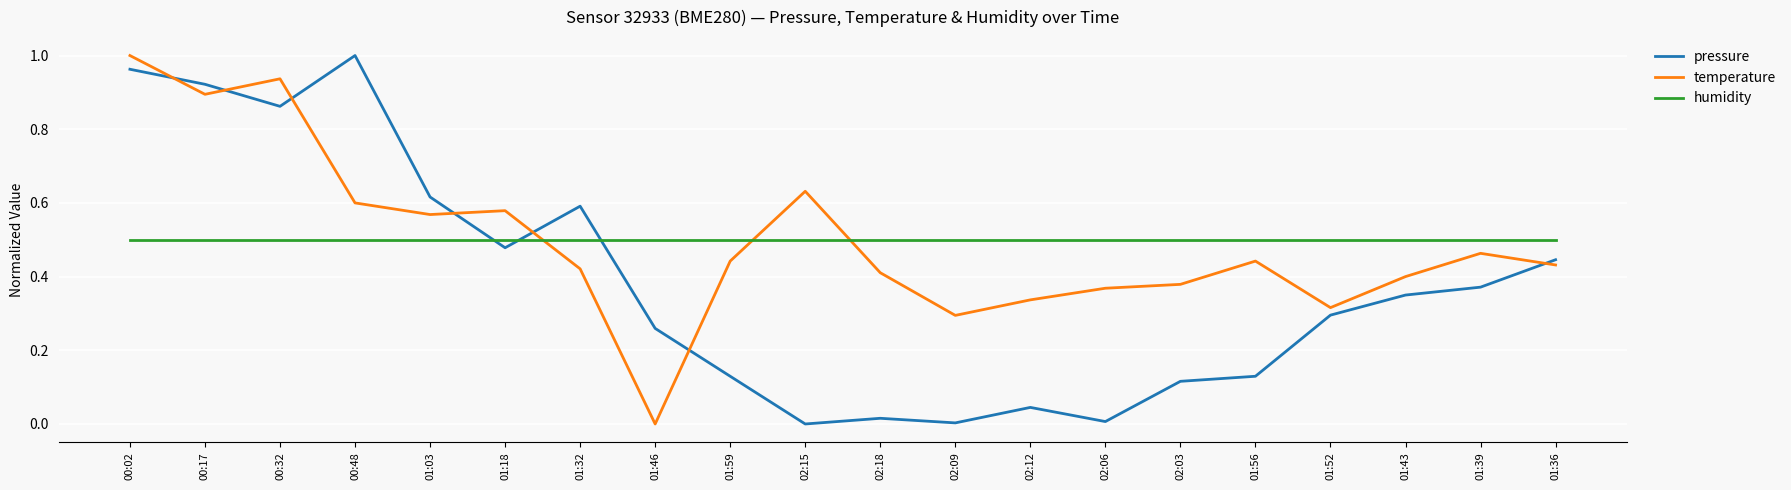

At which category does pressure reach its first local valley?

00:32